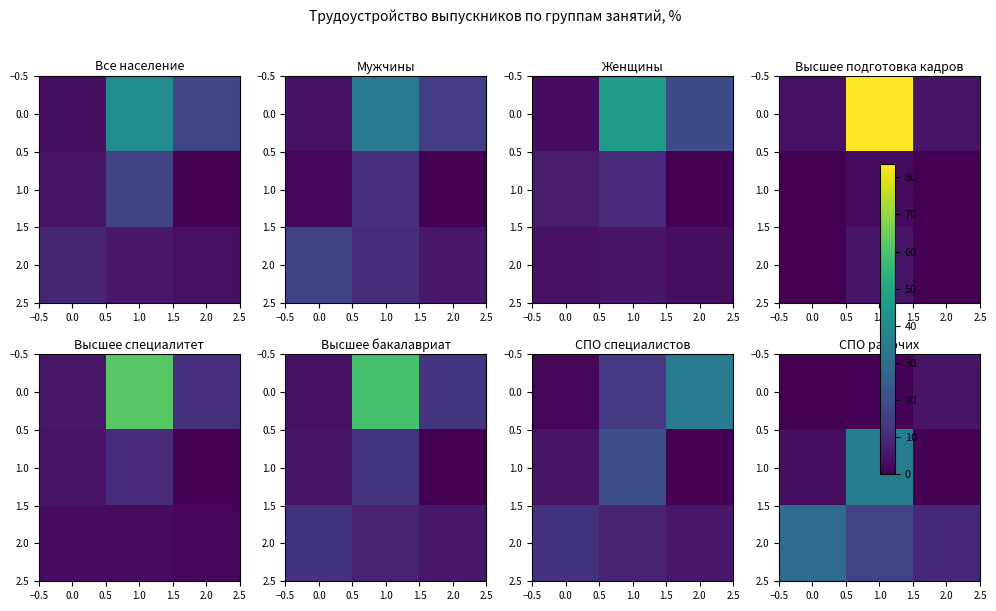

What is the average value of the 2.0 series?

18.5